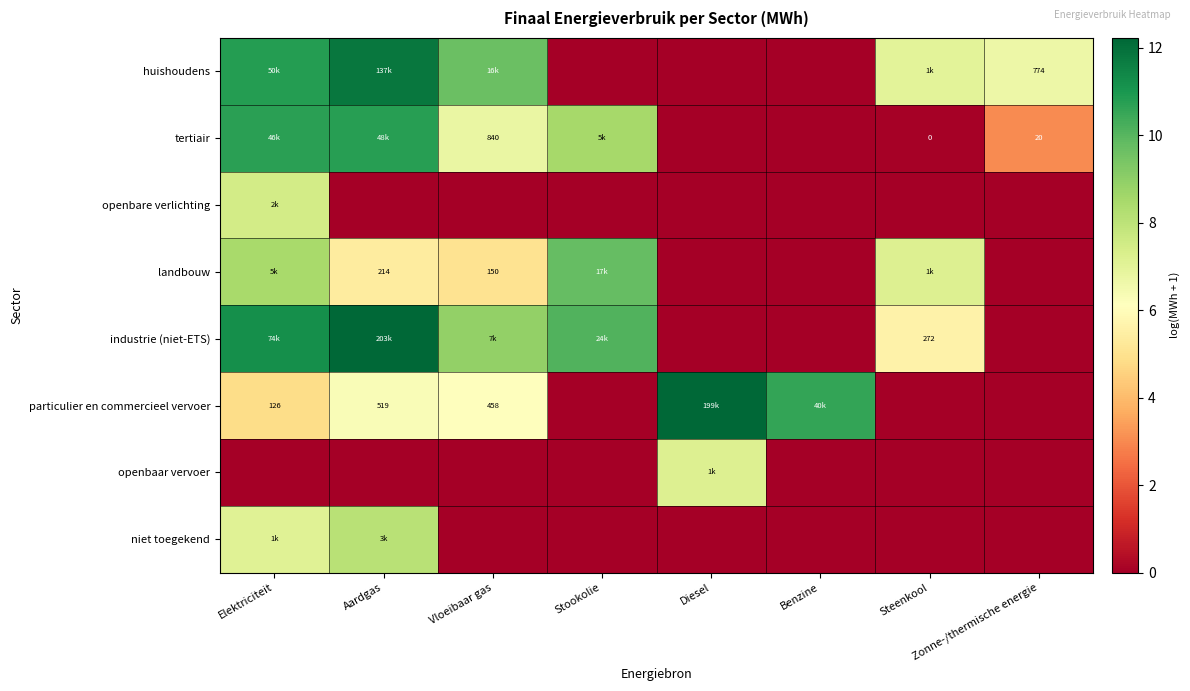

What is the total value across all series at Vloeibaar gas?

36.4